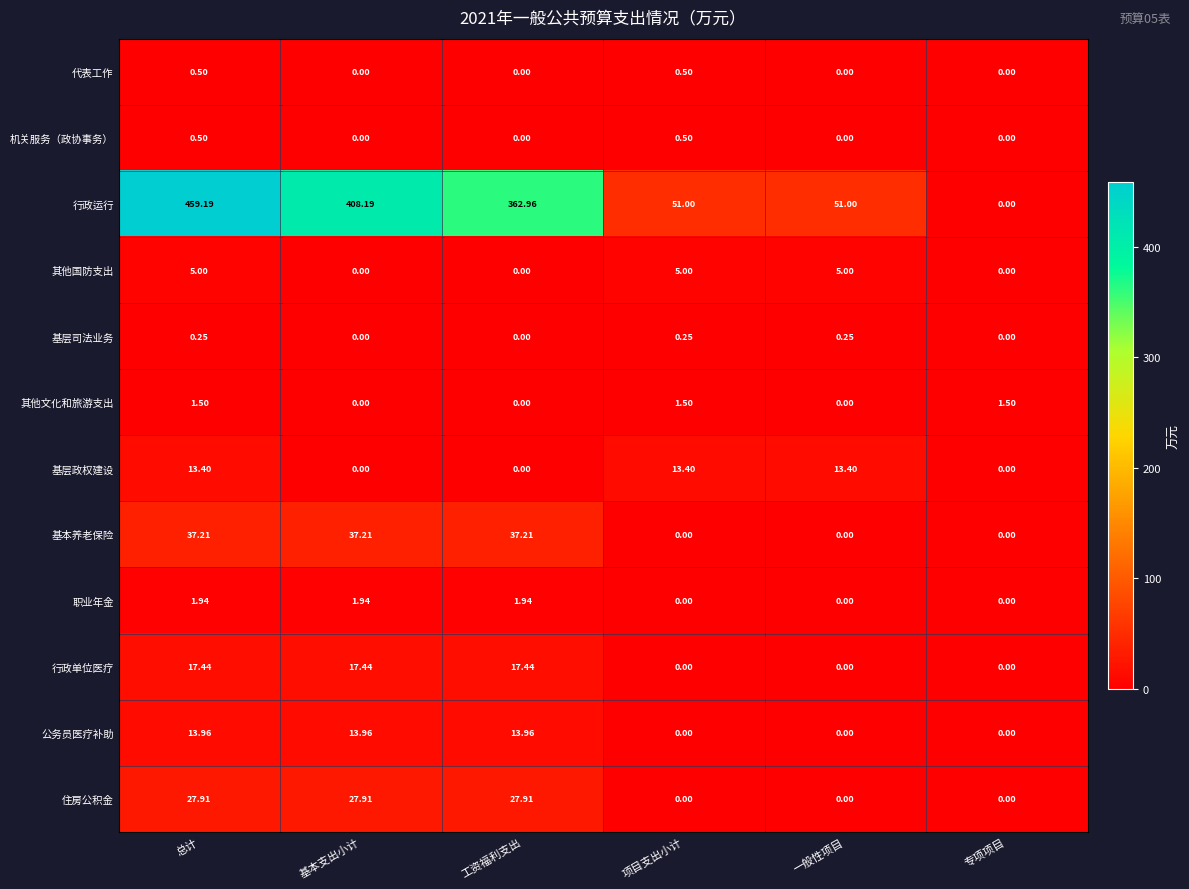

How many series are shown in this chart?

12